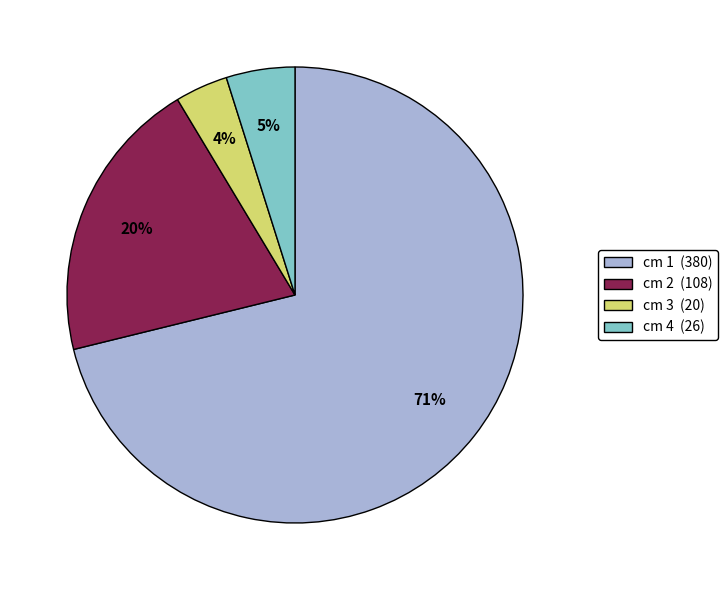

The cm 1 (380) slice represents 71% of the pie. True or false?

True